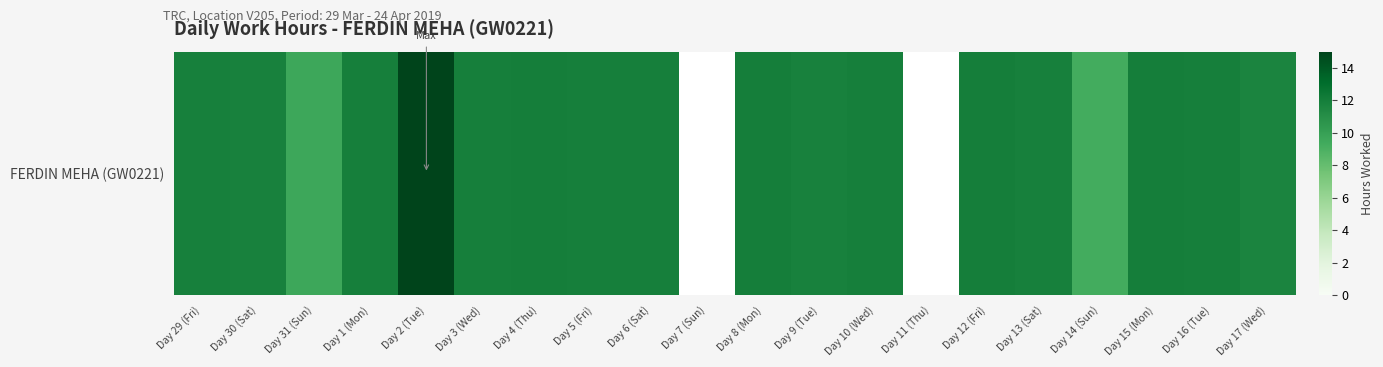

Which has a higher value, Day 29 (Fri) or Day 16 (Tue)?

Day 16 (Tue)